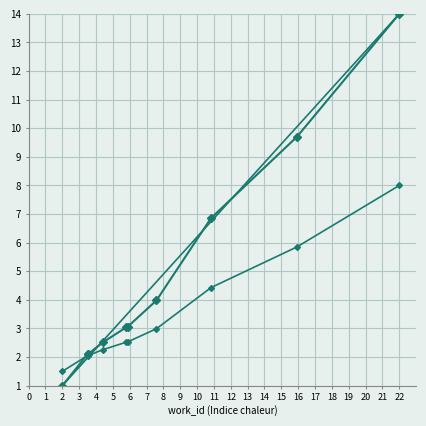

True or false: there are more than 1 points higher than both neighbors.

False